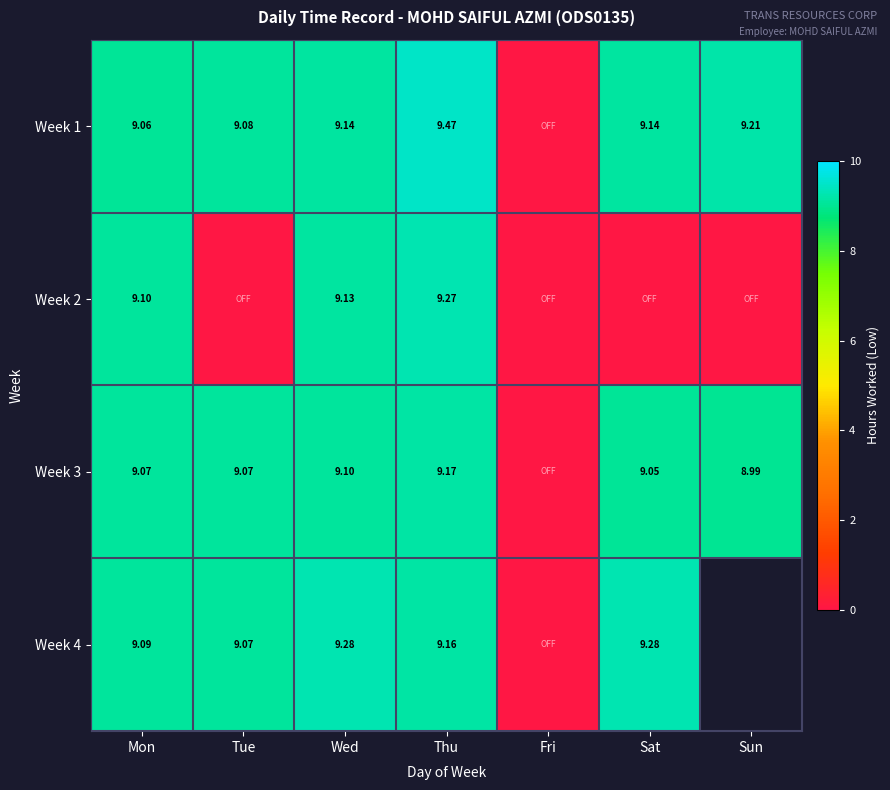

Is the value of Week 2 at Wed greater than the value of Week 3 at Tue?

Yes